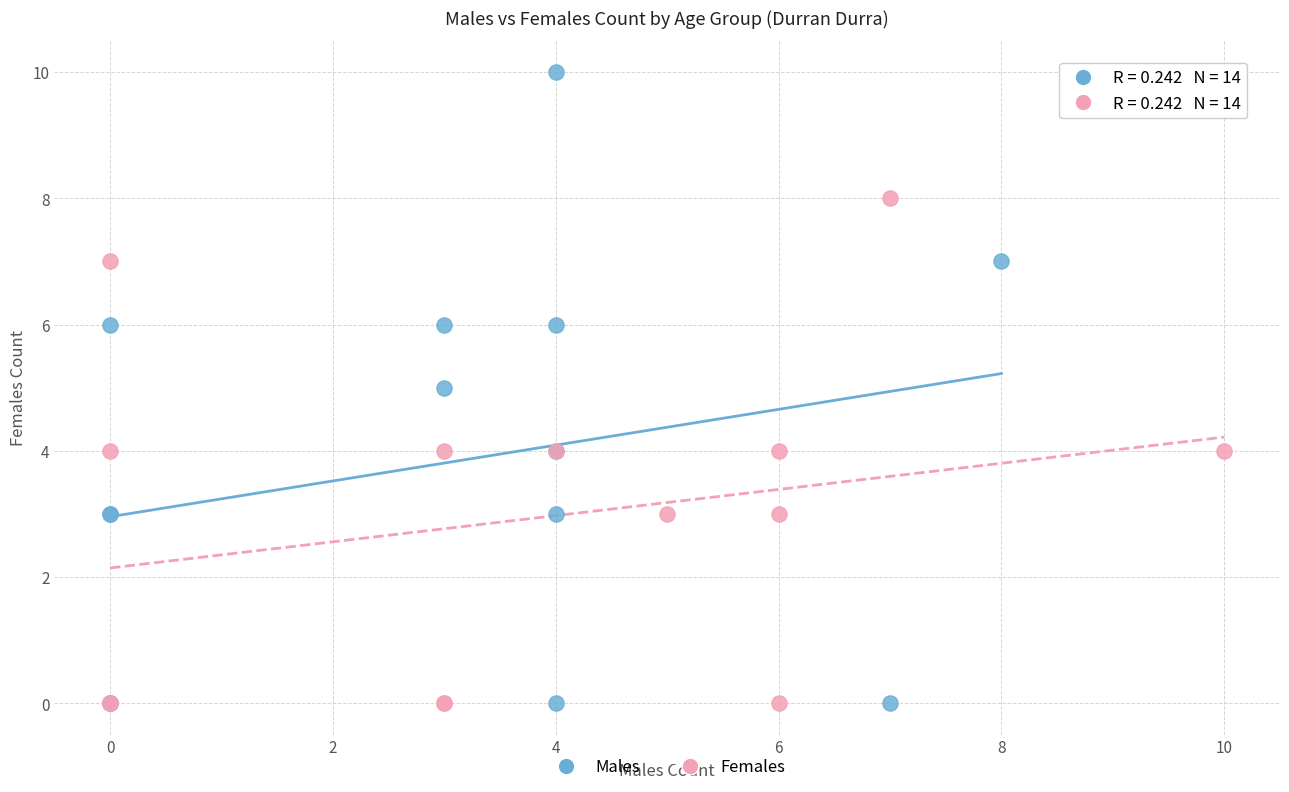

Which series has the widest spread of Y values?

Males